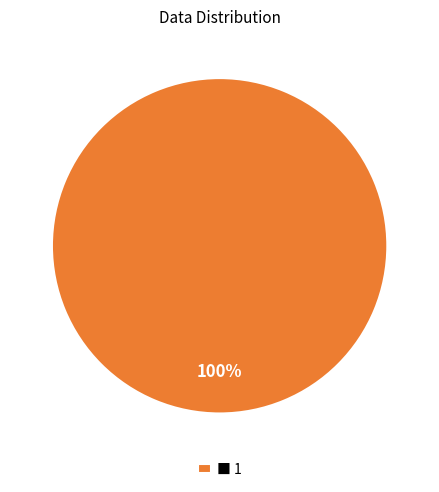

Is there any slice that represents more than half of the pie?

Yes